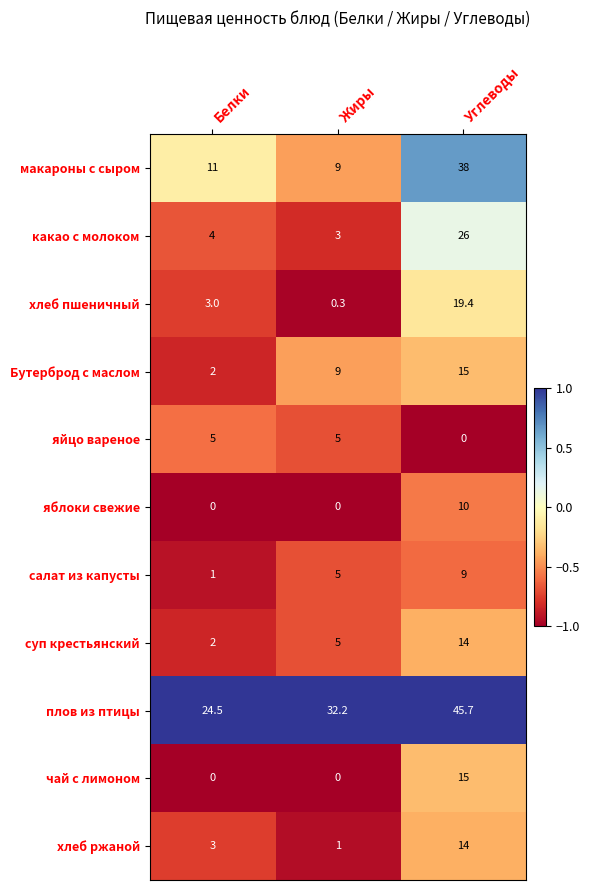

True or false: макароны с сыром has a value of 9.0 at Жиры.

True